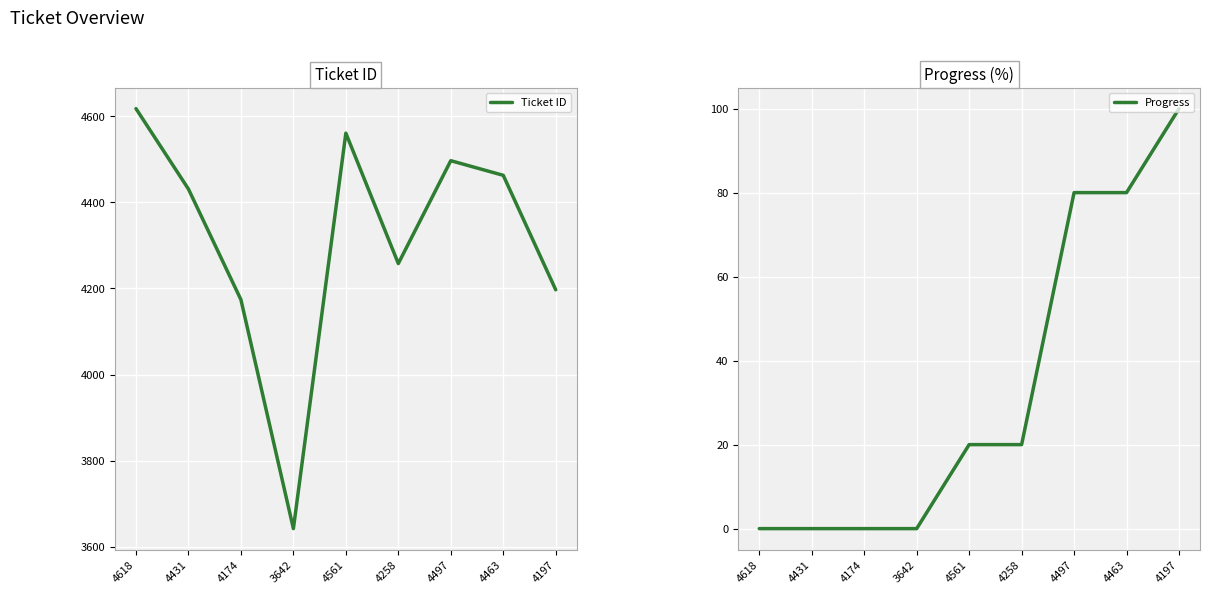

Reading right to left, extract all data points from this chart.

Ticket ID: 4197	4463	4497	4258	4561	3642	4174	4431	4618
Progress: 100	80	80	20	20	0	0	0	0